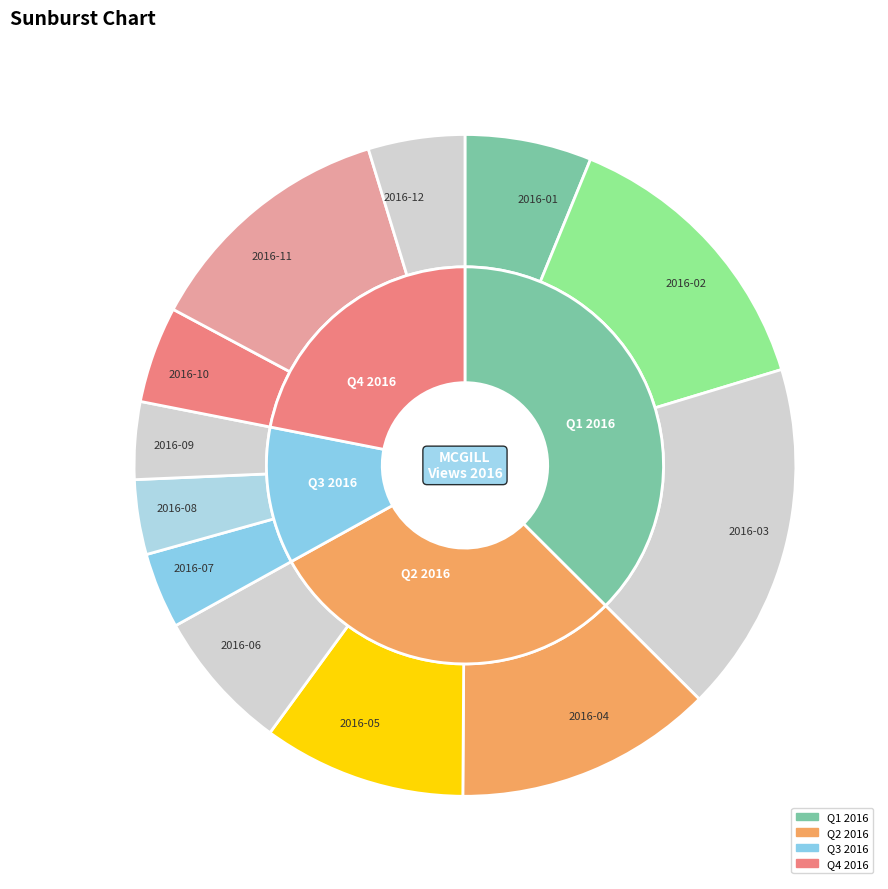

To the nearest percent, what percentage of the pie is 2016-05?

10%